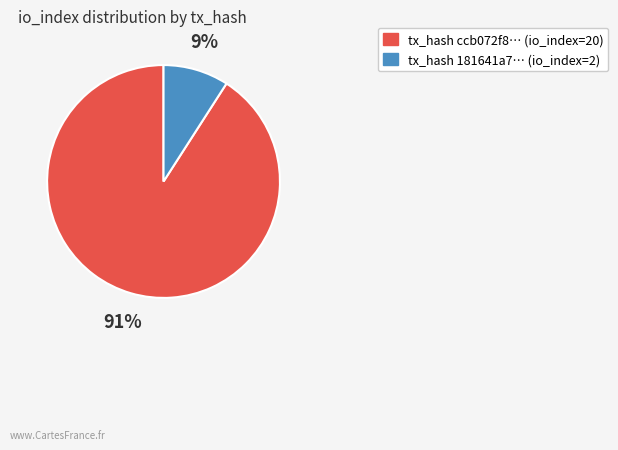

To the nearest percent, what is the difference between the largest and smallest slice percentages?

82%